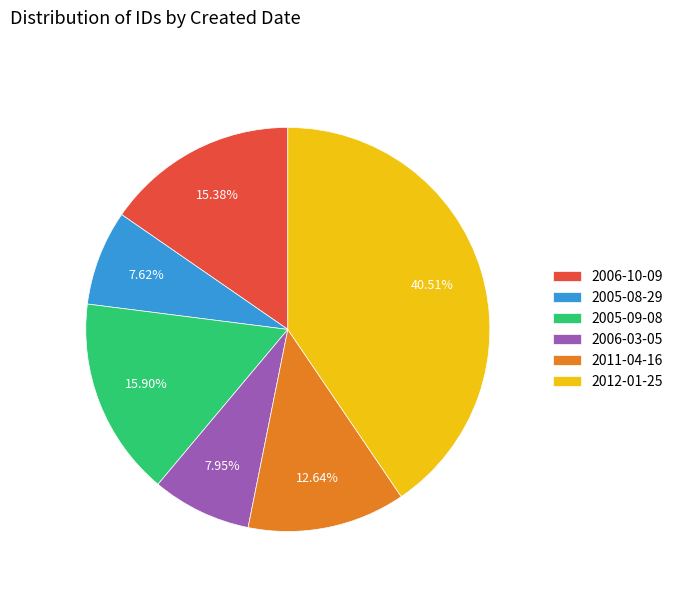

Does any single category account for the majority?

No